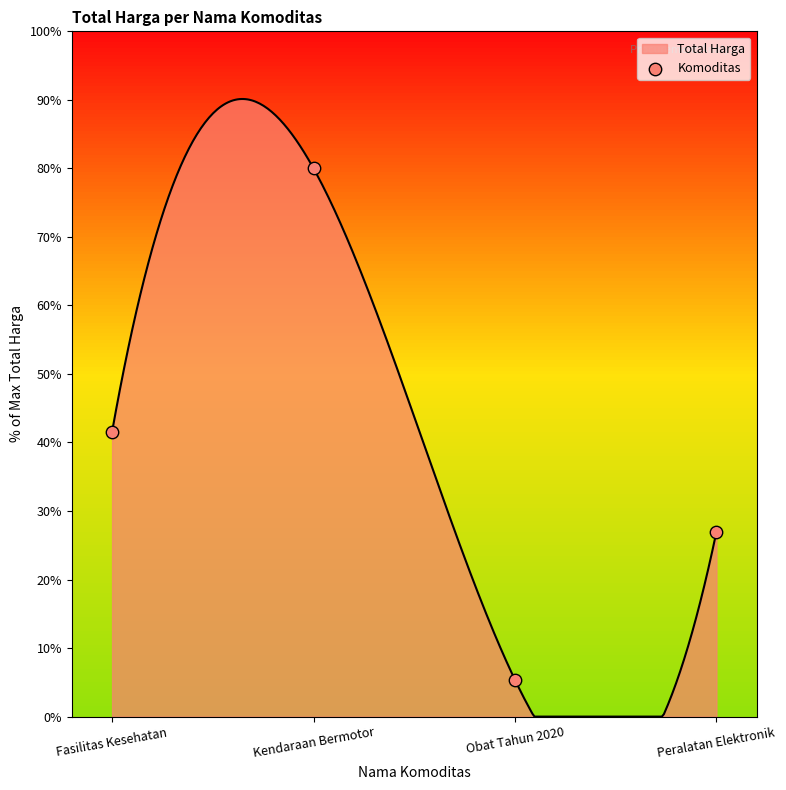

Between Fasilitas Kesehatan and Kendaraan Bermotor, which is larger?

Kendaraan Bermotor